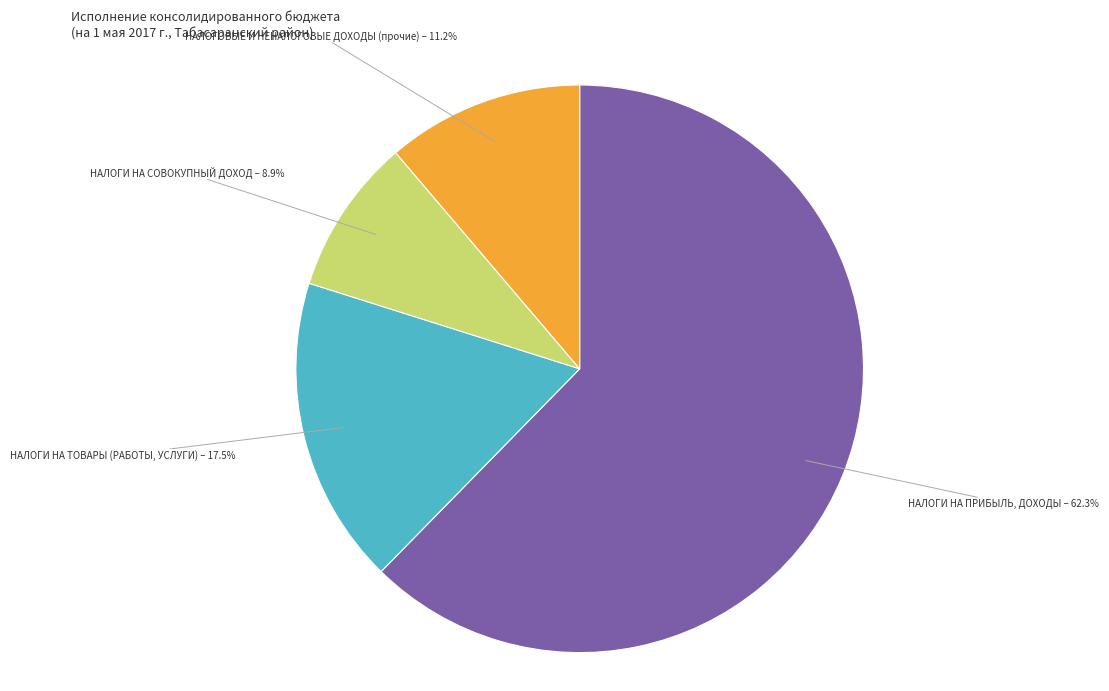

Does any single category account for the majority?

Yes